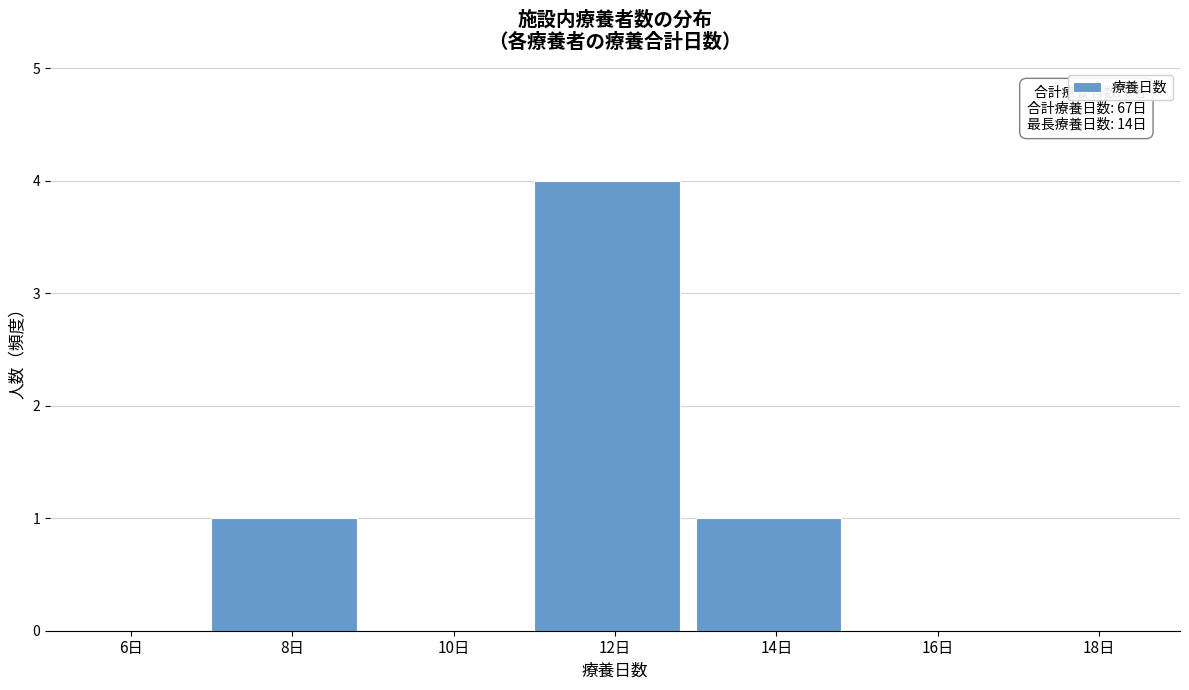

Which range on the x-axis has the tallest bar?

11 to 13